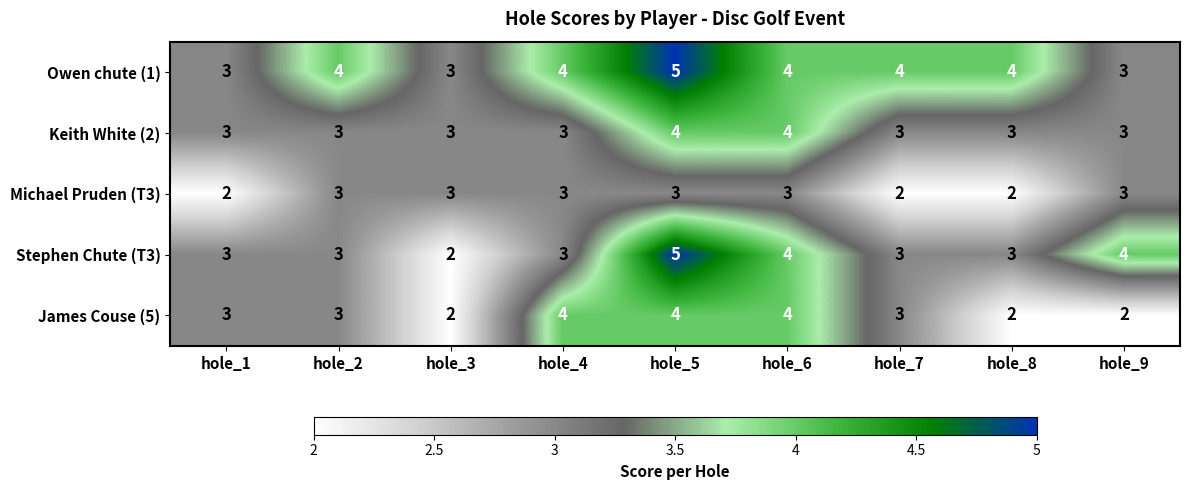

What is the highest value of the Michael Pruden (T3) series?

3